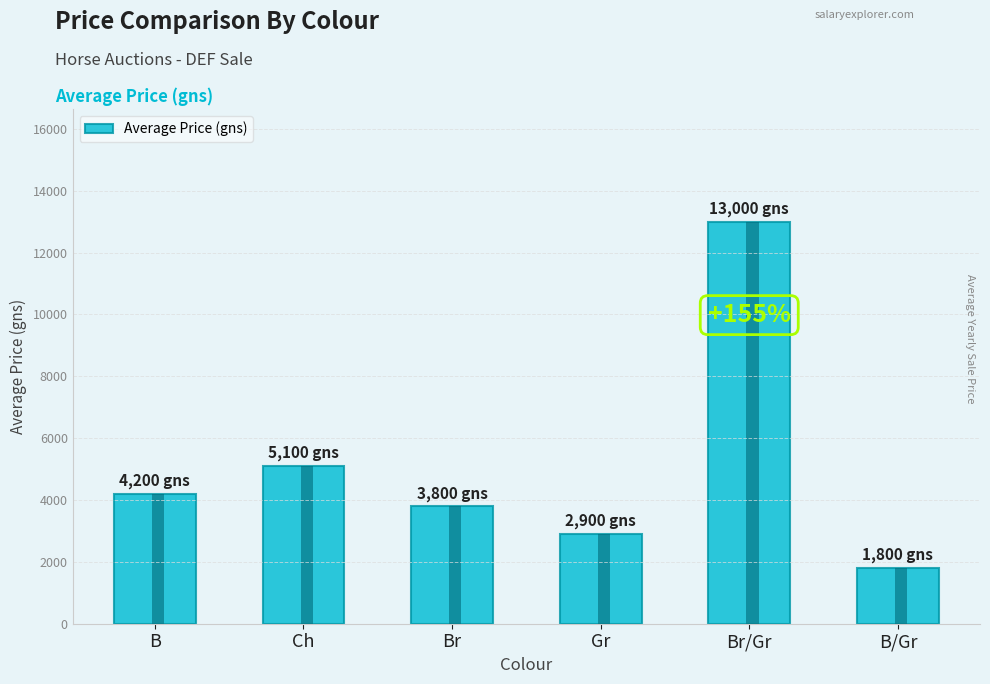

True or false: the data shows 1556 at Ch.

False